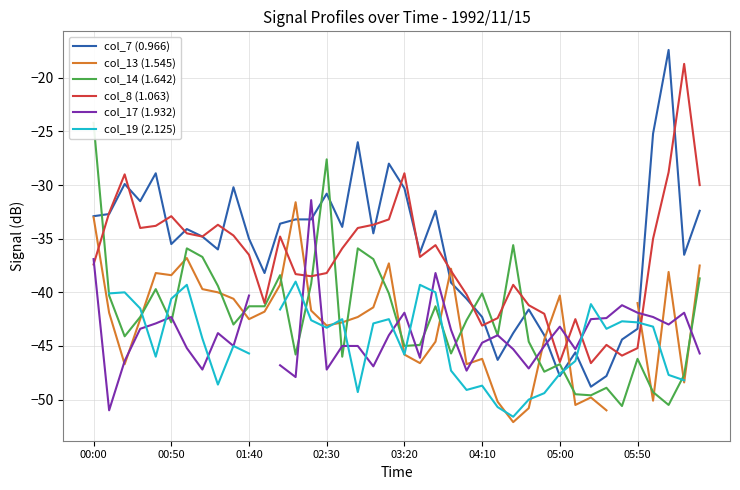

At which category is the sum across all series the highest?

19